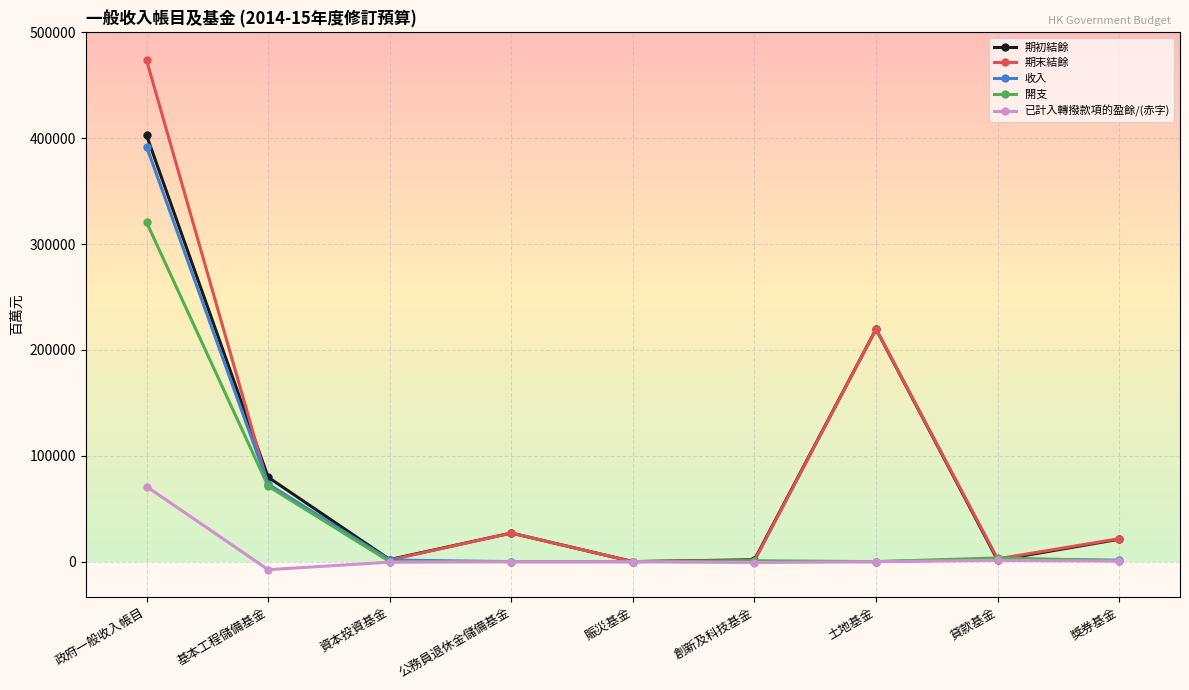

How many lines are shown in the chart?

5